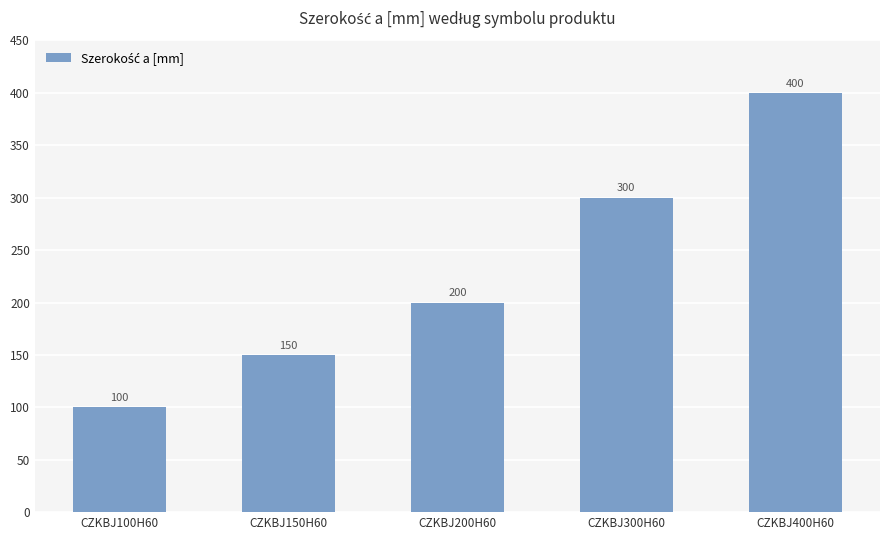

What is the difference between the values at CZKBJ200H60 and CZKBJ400H60?

200